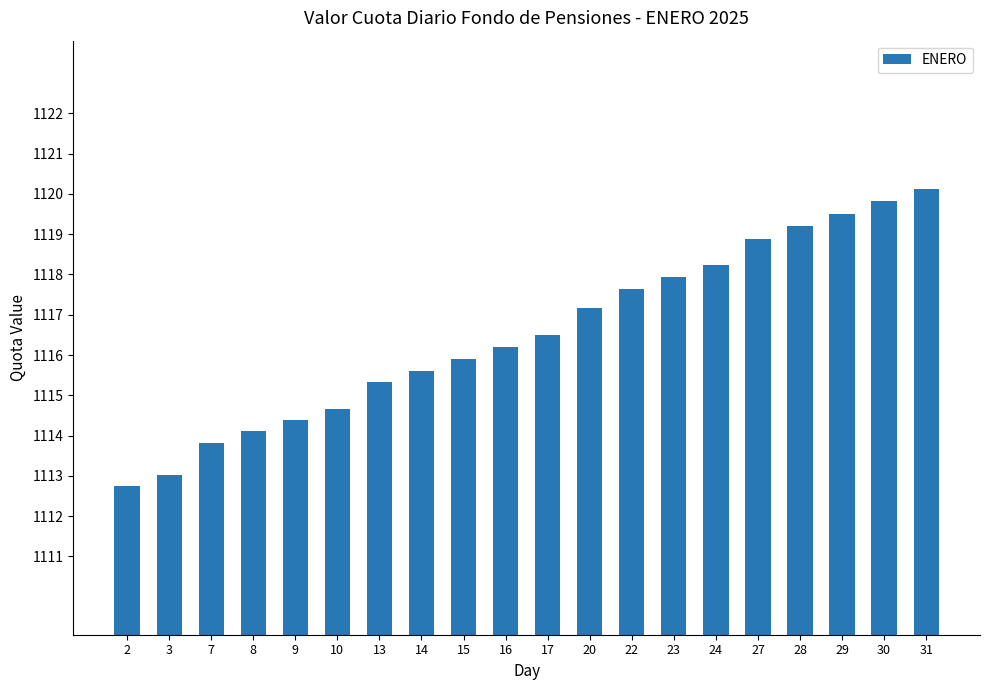

Is it true that the value at 16 is 1116.2?

True